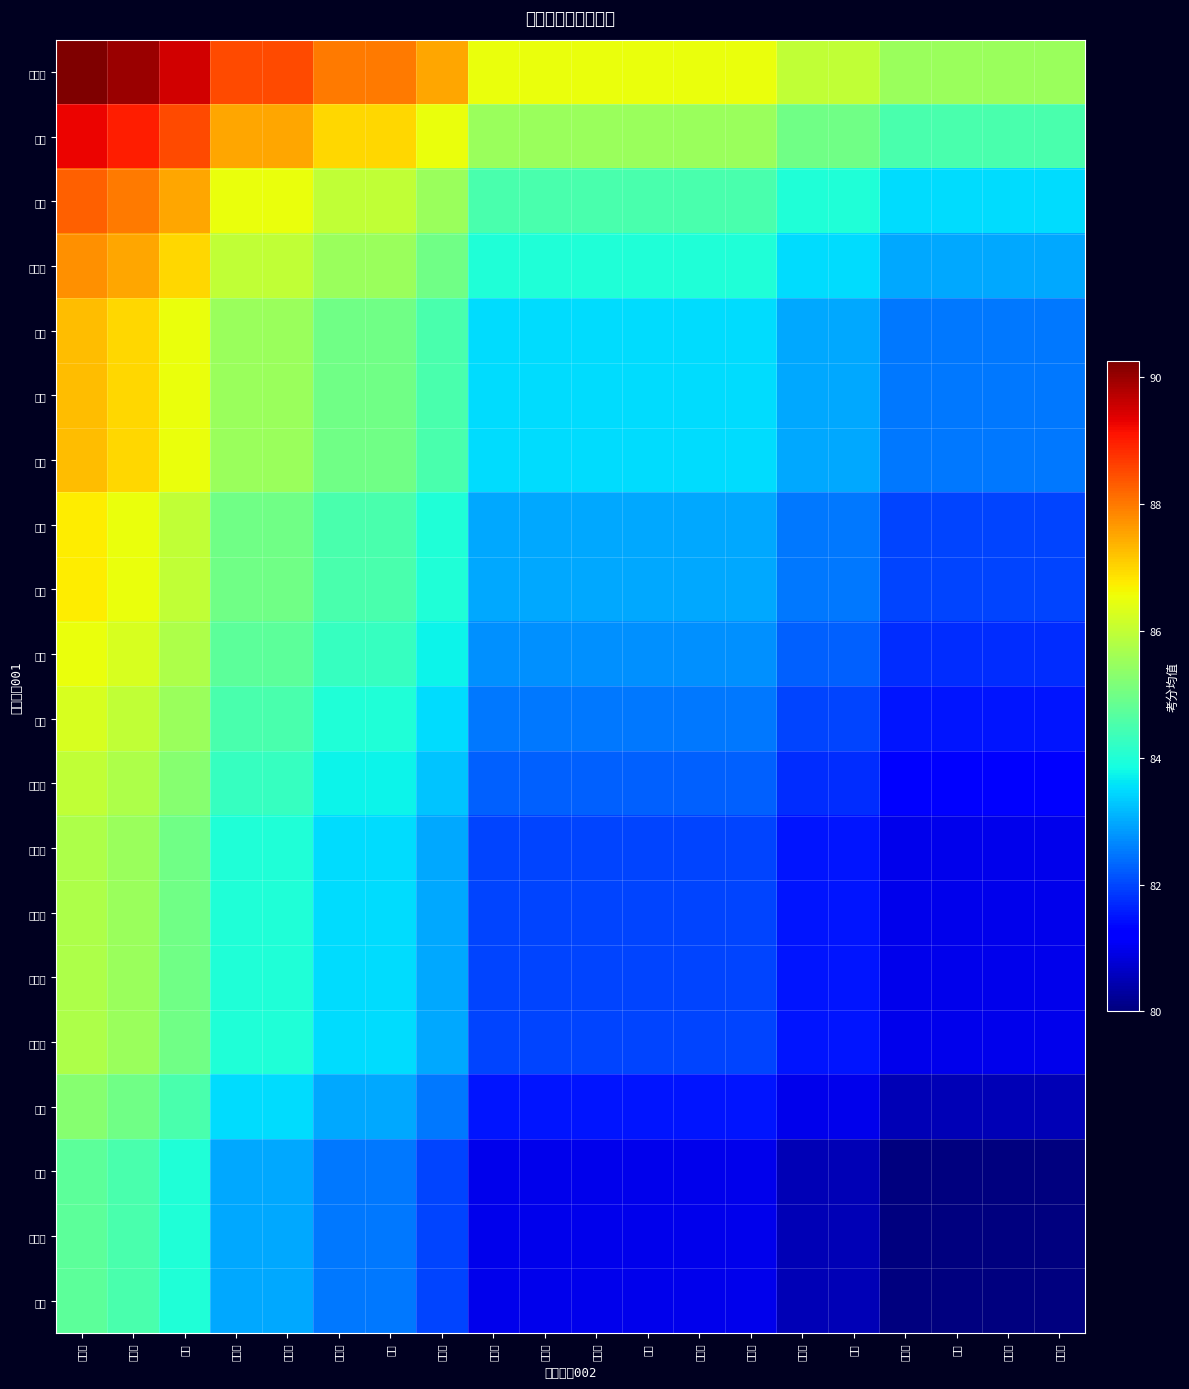

At how many categories does at least one series exceed 87?

8